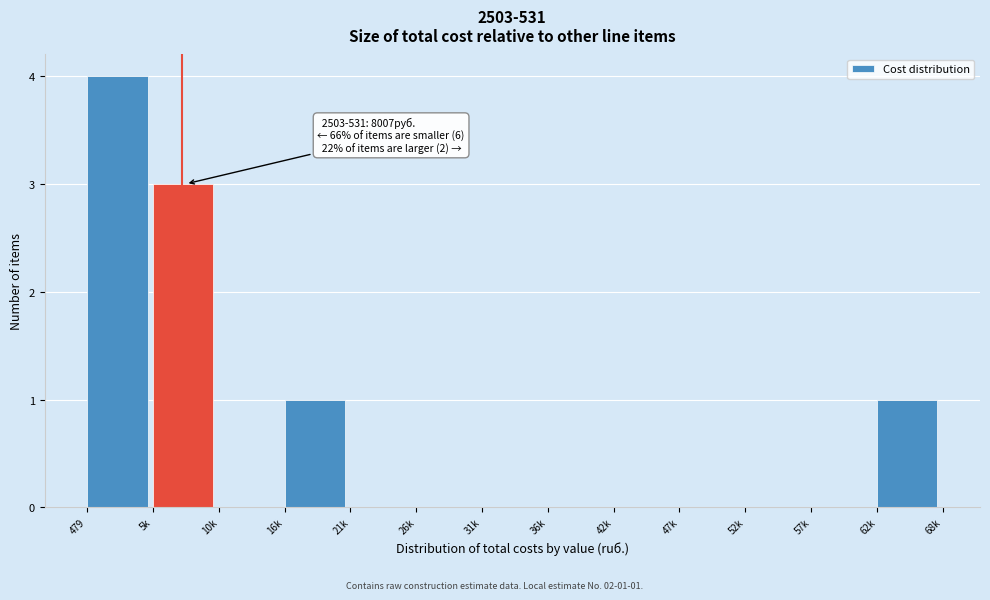

Reading right to left, transcribe all the data shown in this chart.

62k=1	57k=0	52k=0	47k=0	42k=0	36k=0	31k=0	26k=0	21k=0	16k=1	10k=0	5k=3	479=4